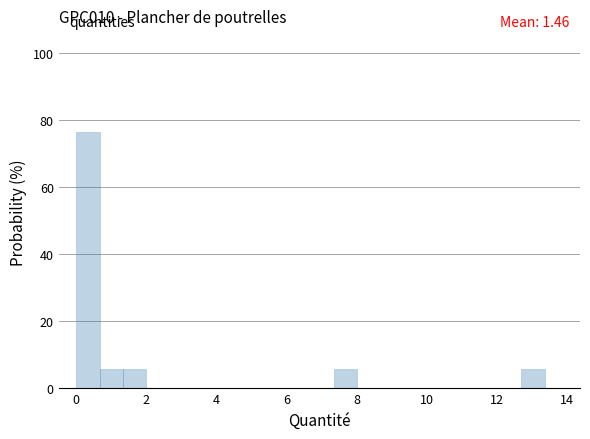

Read against the x-axis, roughly where is the centre of the tallest bar?

0.4